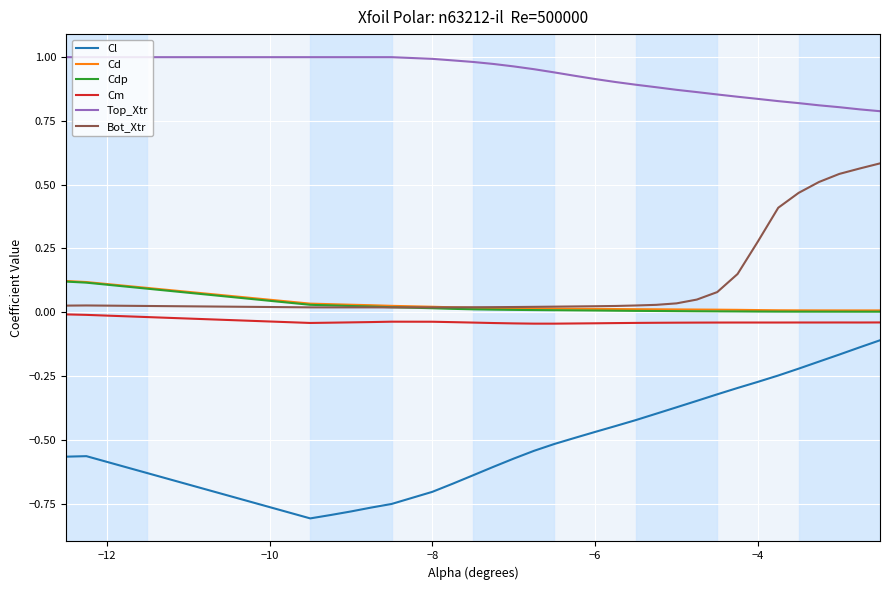

Which series has the largest total across all categories?

Top_Xtr